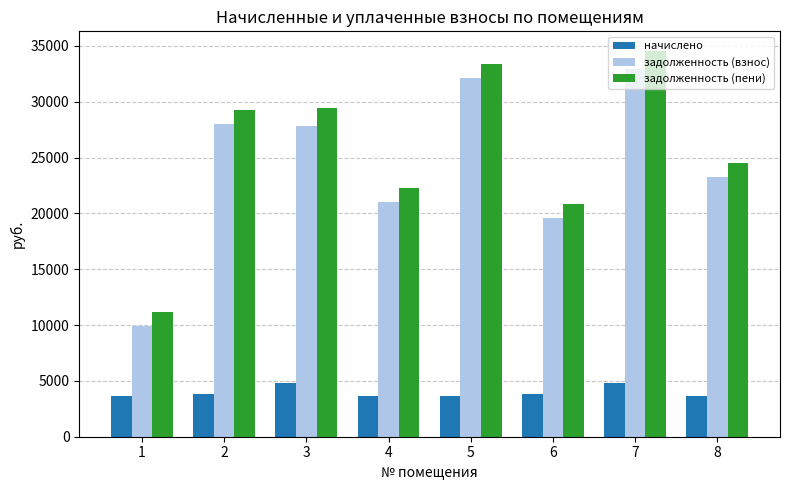

What is the value of the задолженность (взнос) bar at the 5th from the left?

32164.4